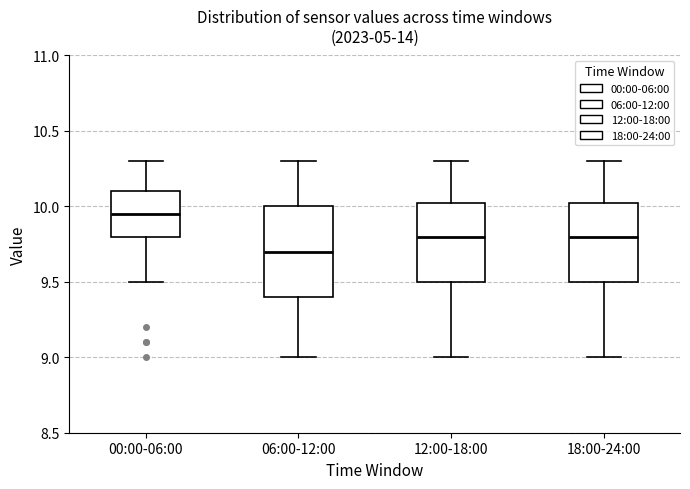

Which box's median line is the lowest?

06:00-12:00